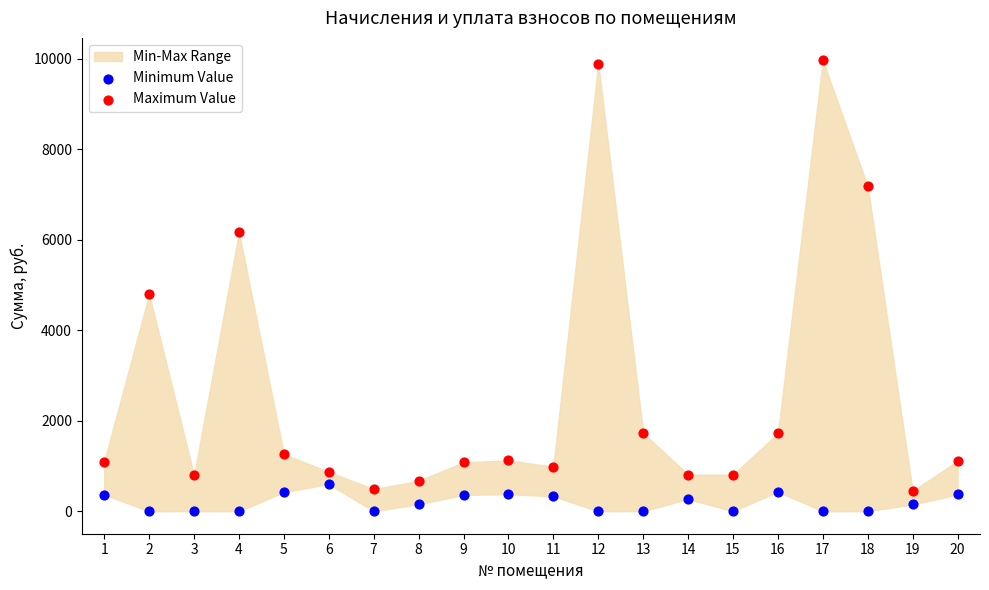

Across all series, what Y value is closest to 4979?

4793.2